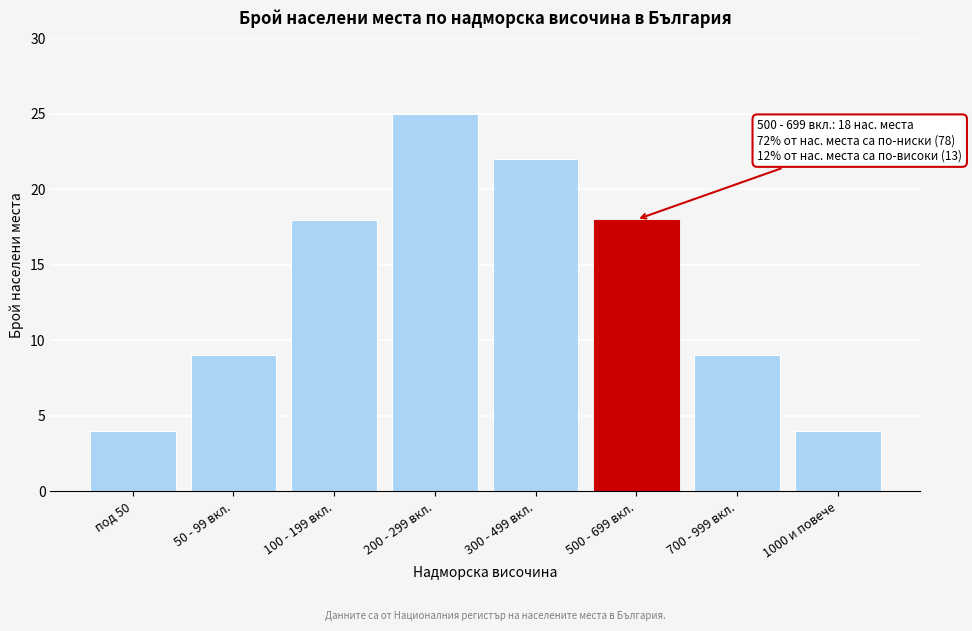

Reading right to left, what are all the values shown in this chart?

1000 и повече=4	700 - 999 вкл.=9	500 - 699 вкл.=18	300 - 499 вкл.=22	200 - 299 вкл.=25	100 - 199 вкл.=18	50 - 99 вкл.=9	под 50=4